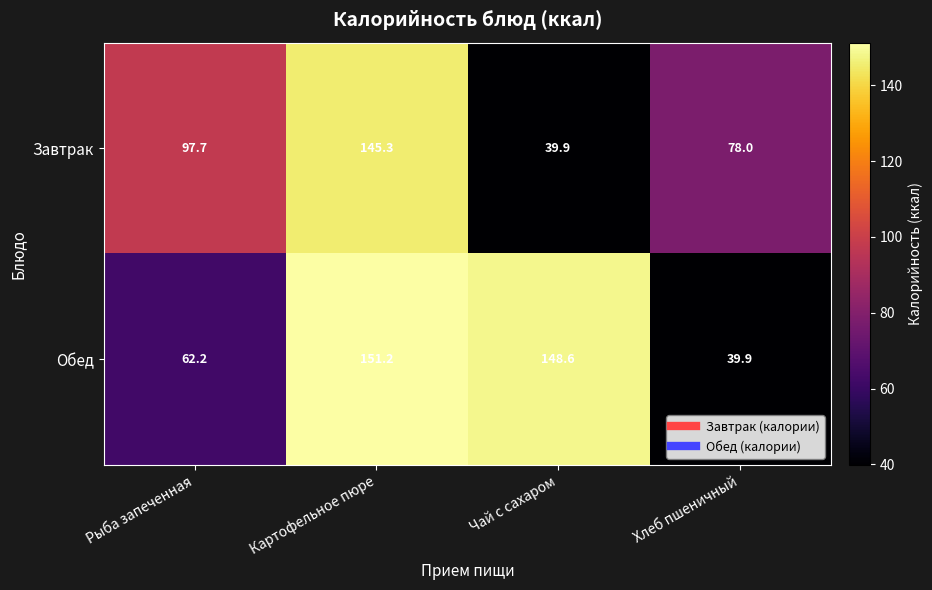

Rank the series by their maximum value, from lowest to highest.

Завтрак, Обед